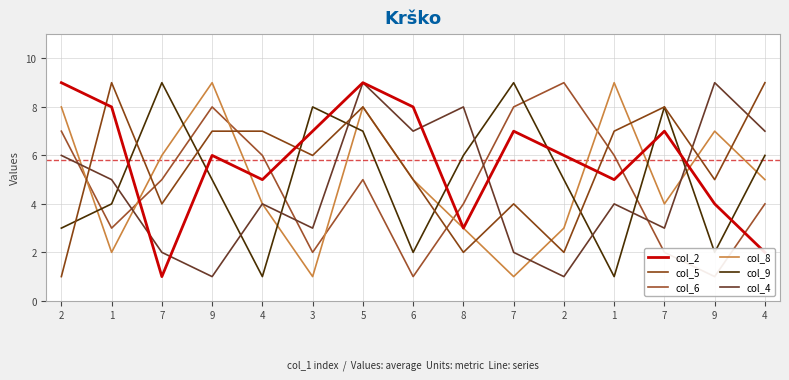

True or false: col_8 and col_2 cross at least once.

True